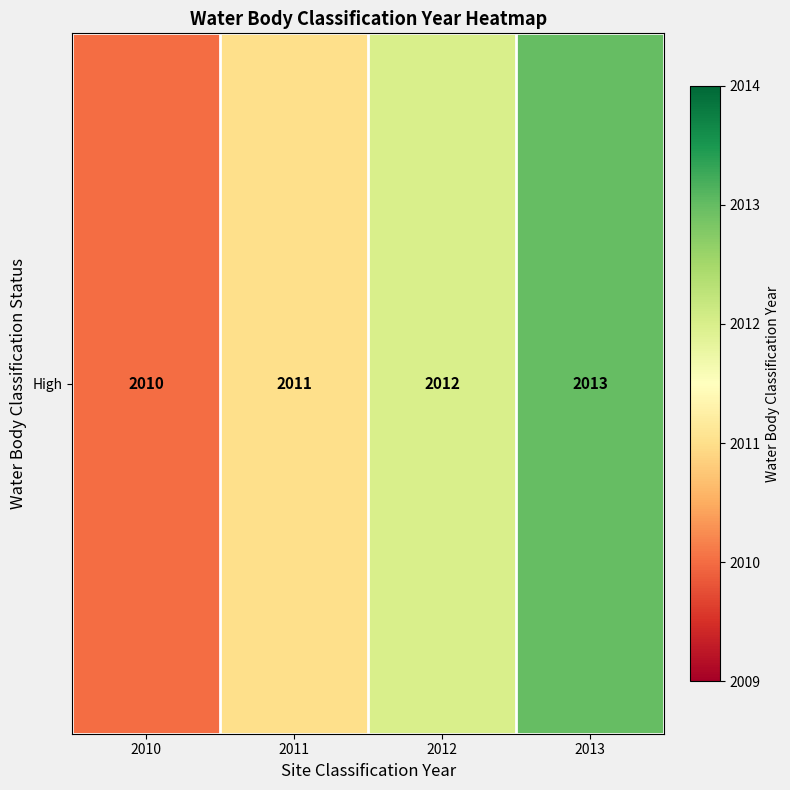

True or false: the data shows 2013 at 2013.

True